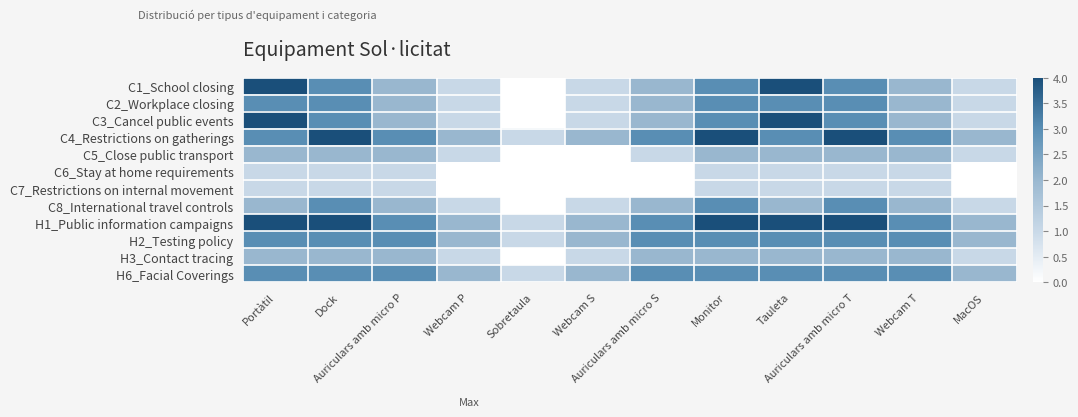

At which category is the sum across all series the highest?

Portàtil